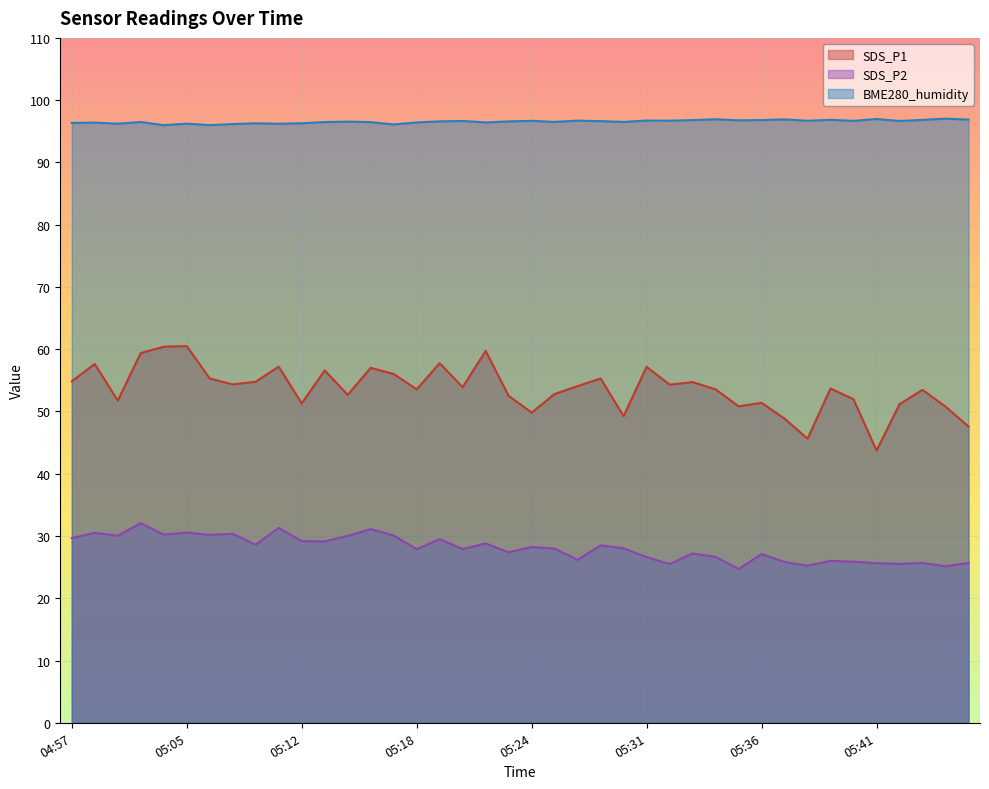

List the series in order of their overall mean, lowest first.

SDS_P2, SDS_P1, BME280_humidity